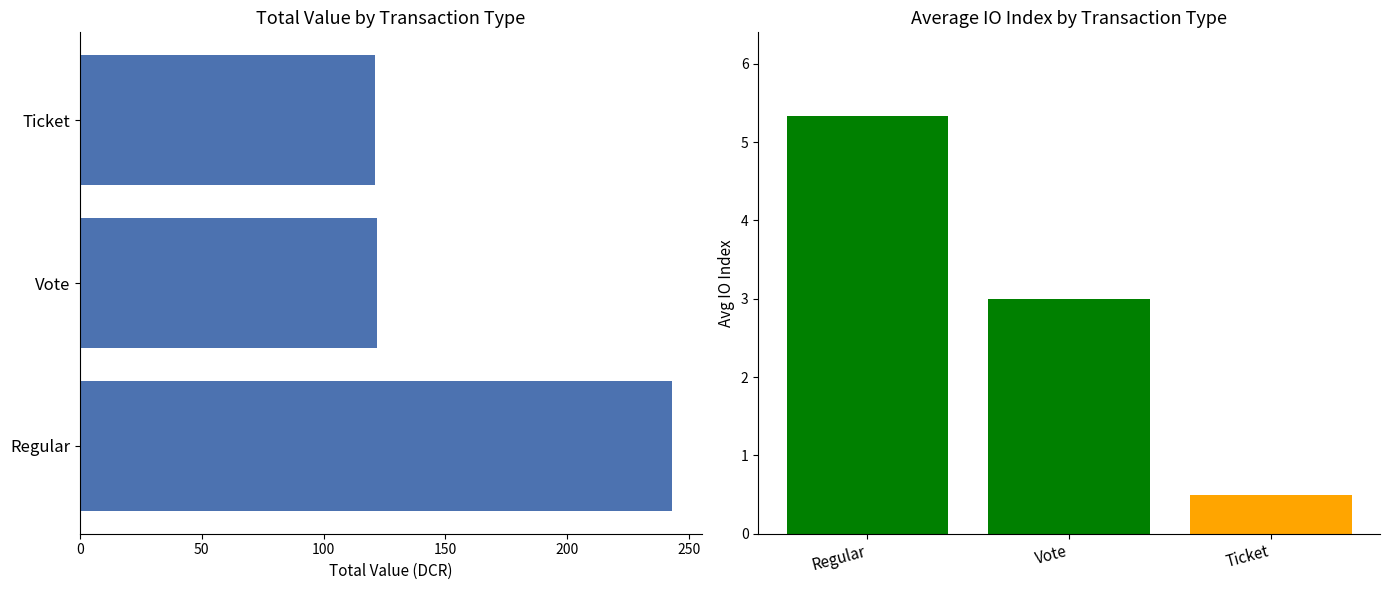

Are the bars grouped side by side (vs. stacked)?

No